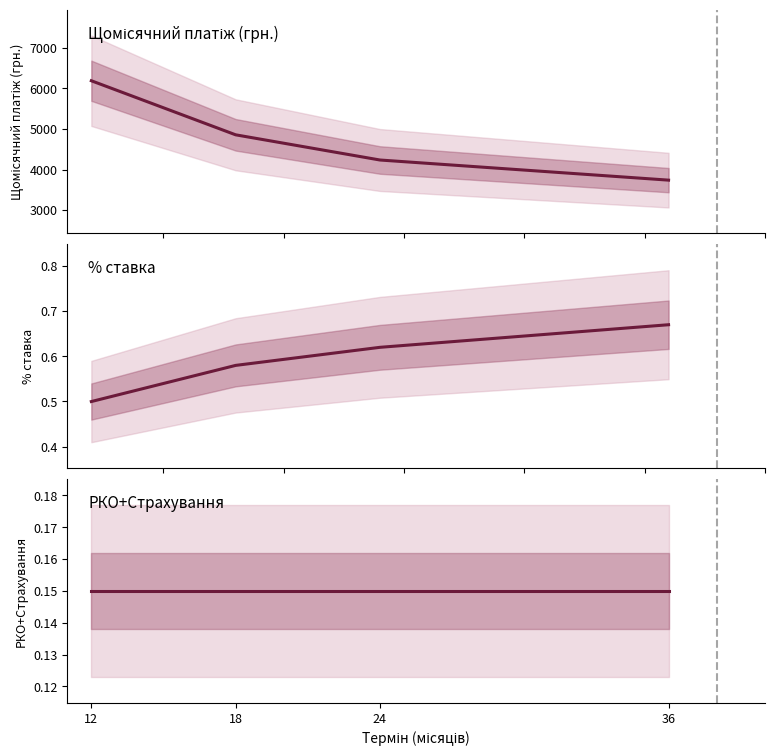

Which series changed the most between 24 and 36?

Щомісячний платіж (грн.)